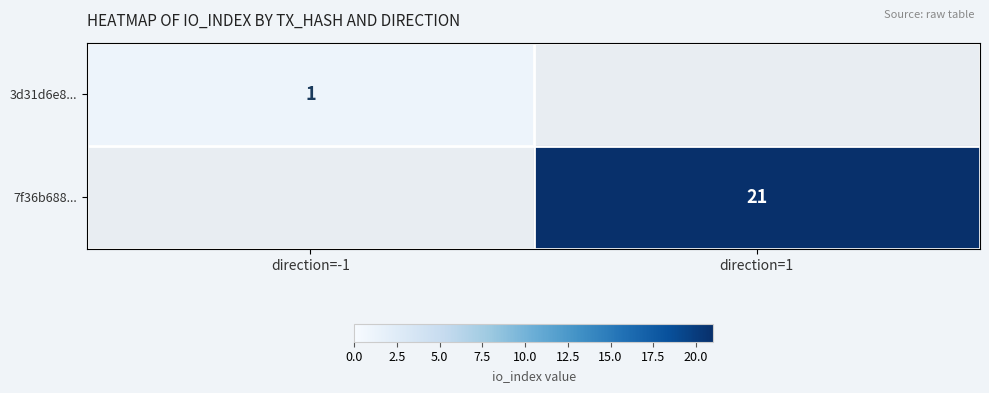

What is the greatest value displayed?

21.0